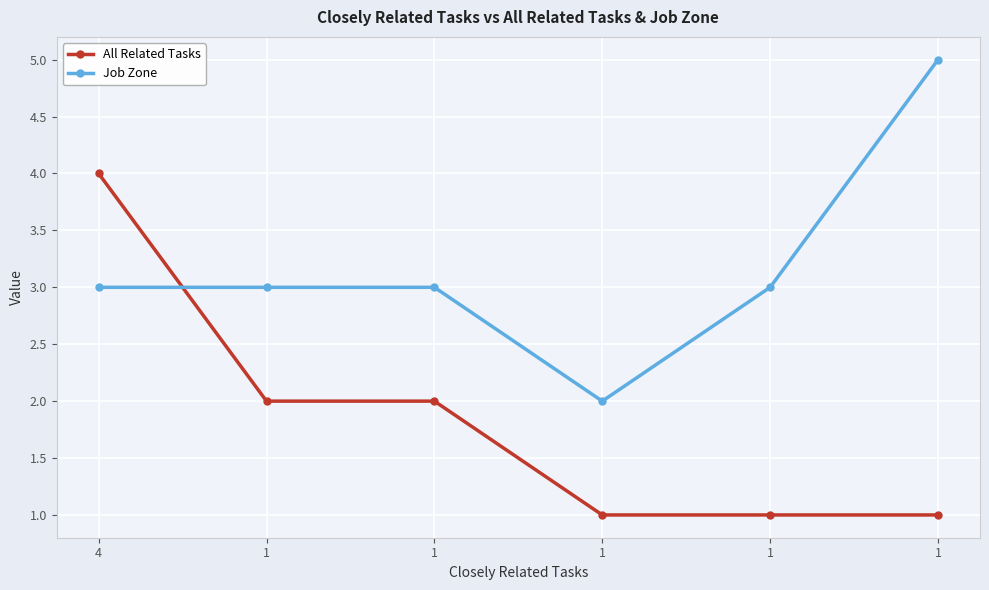

Between 1 and 1, which series saw the biggest shift?

All Related Tasks